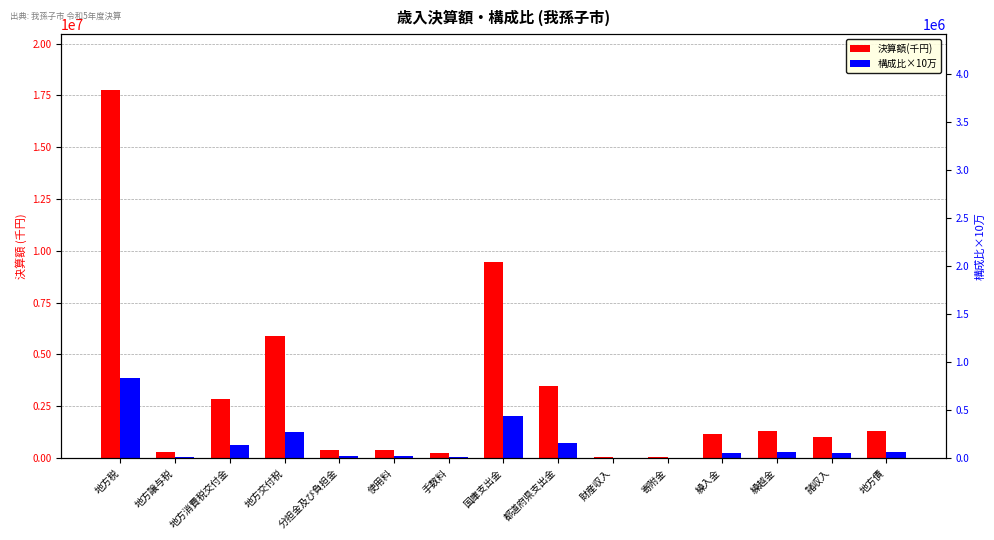

Reading left to right, transcribe all the data shown in this chart.

決算額(千円): 地方税=17780598.0	地方譲与税=284434.0	地方消費税交付金=2866931.0	地方交付税=5904643.0	分担金及び負担金=401226.0	使用料=382208.0	手数料=246063.0	国庫支出金=9454541.0	都道府県支出金=3456604.0	財産収入=40779.0	寄附金=38639.0	繰入金=1147531.0	繰越金=1326777.0	諸収入=1008620.0	地方債=1300400.0
構成比×10万: 地方税=3840000.0	地方譲与税=60000.0	地方消費税交付金=620000.0	地方交付税=1270000.0	分担金及び負担金=90000.0	使用料=80000.0	手数料=50000.0	国庫支出金=2040000.0	都道府県支出金=750000.0	財産収入=10000.0	寄附金=10000.0	繰入金=250000.0	繰越金=290000.0	諸収入=220000.0	地方債=280000.0